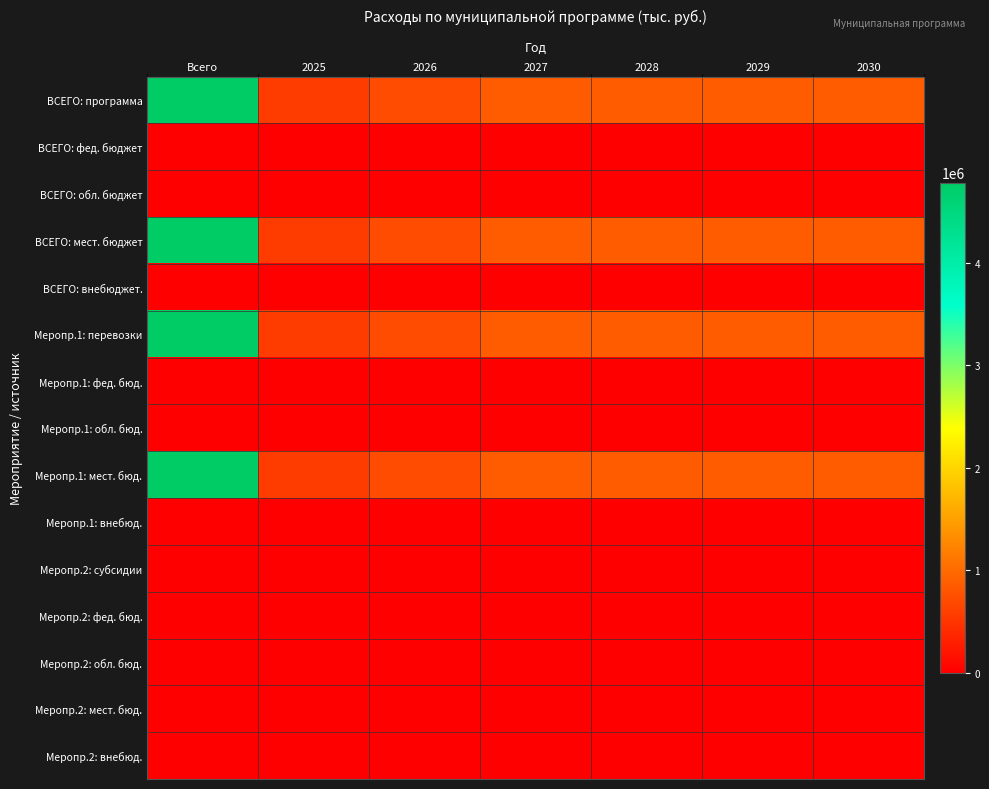

At which category is the sum across all series the highest?

Всего